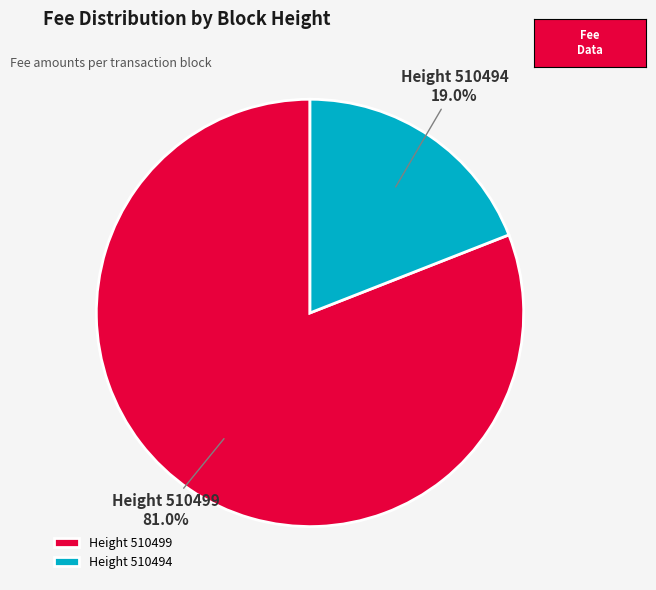

How many segments does this pie chart have?

2